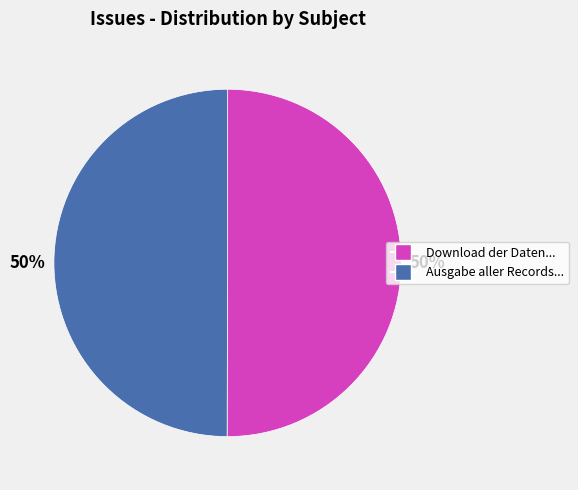

To the nearest percent, what is the average slice percentage?

50%